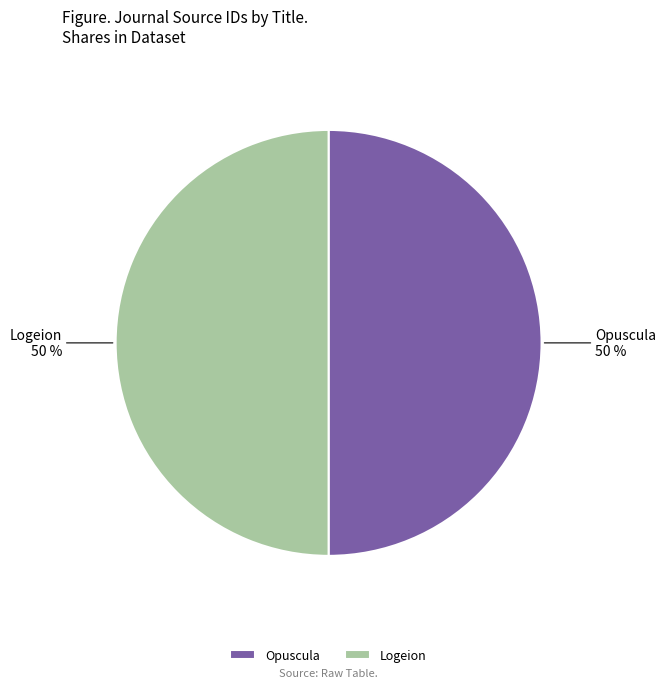

Is it true that Logeion is 63% of the pie?

False